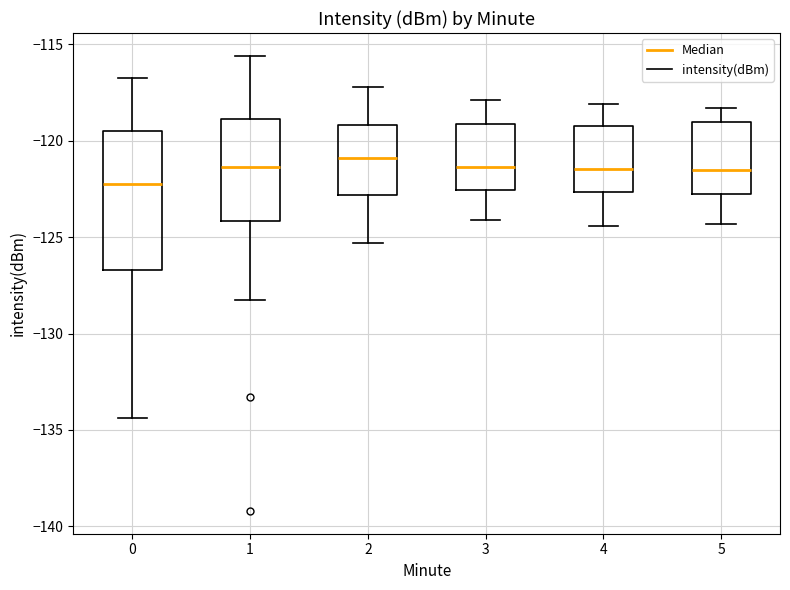

Comparing the boxes themselves (not the whiskers), which one is the tallest?

0